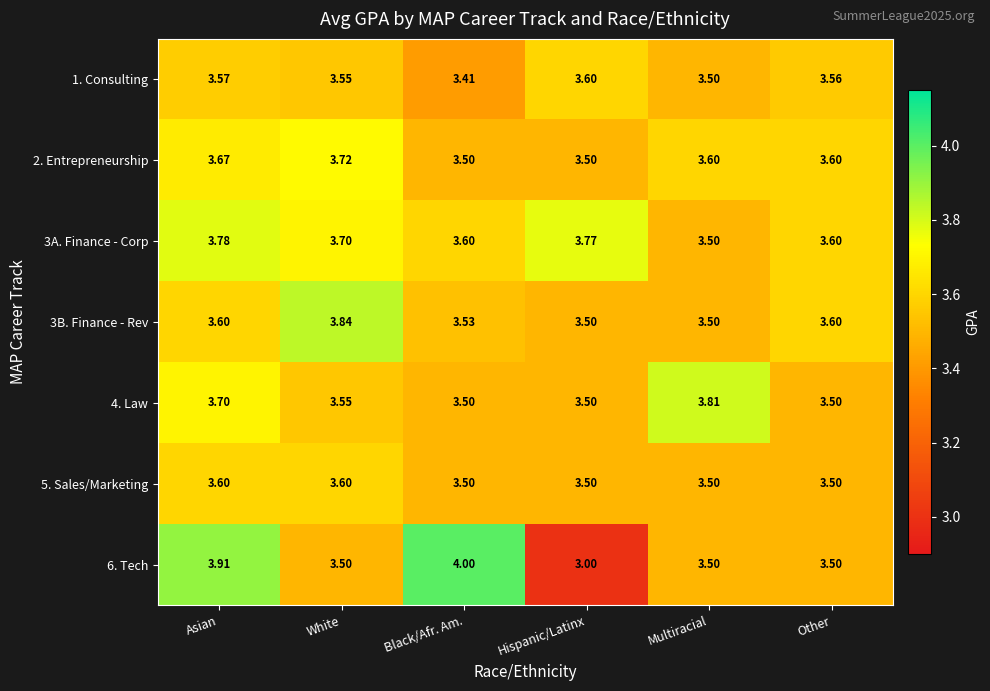

Which label corresponds to the smallest value in the chart?

Hispanic/Latinx